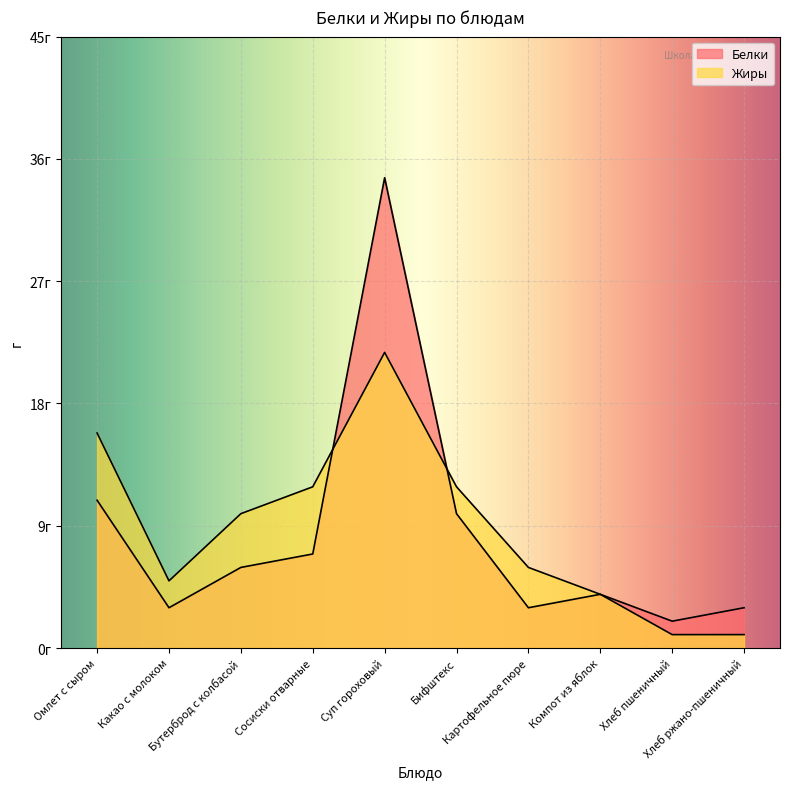

Is the value of Белки at Какао с молоком greater than the value of Жиры at Хлеб пшеничный?

Yes